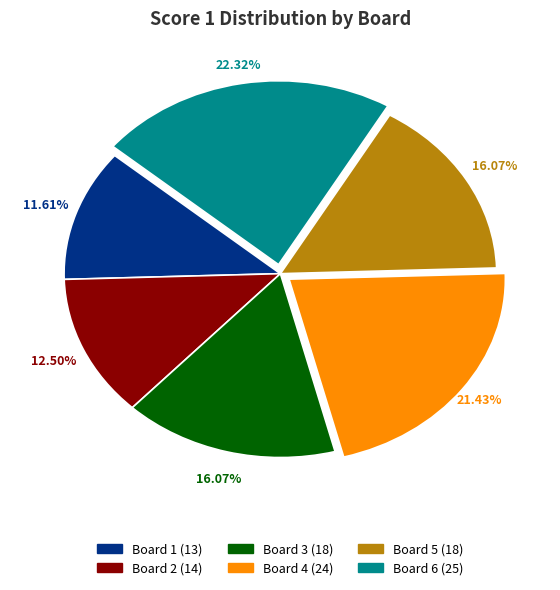

How many slices are in this pie chart?

6